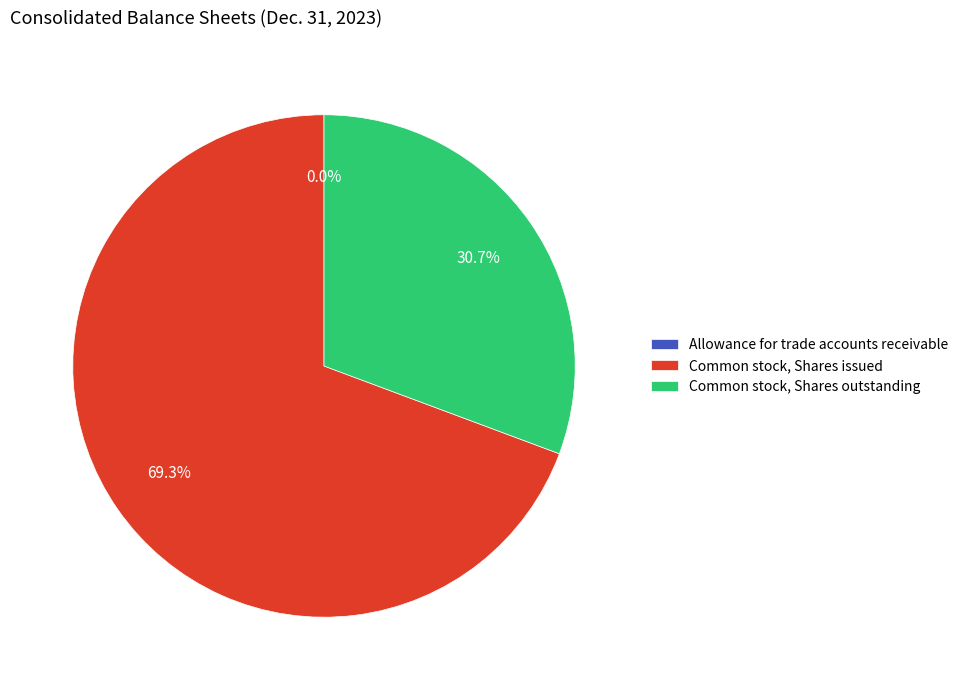

To the nearest percent, what is the difference between the Common stock, Shares outstanding and Common stock, Shares issued slice percentages?

39%